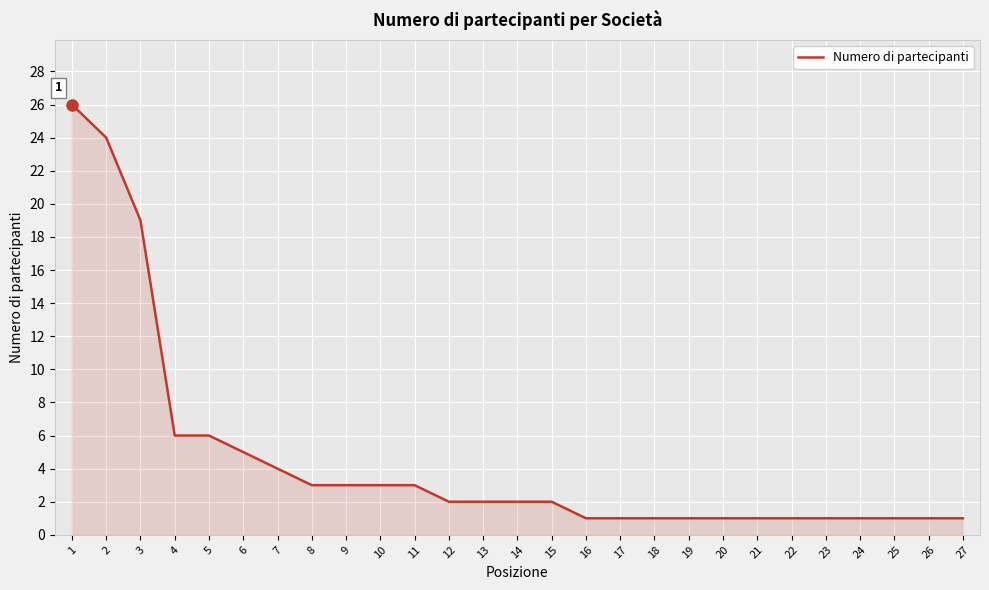

What is the difference between the maximum and second lowest values?

25